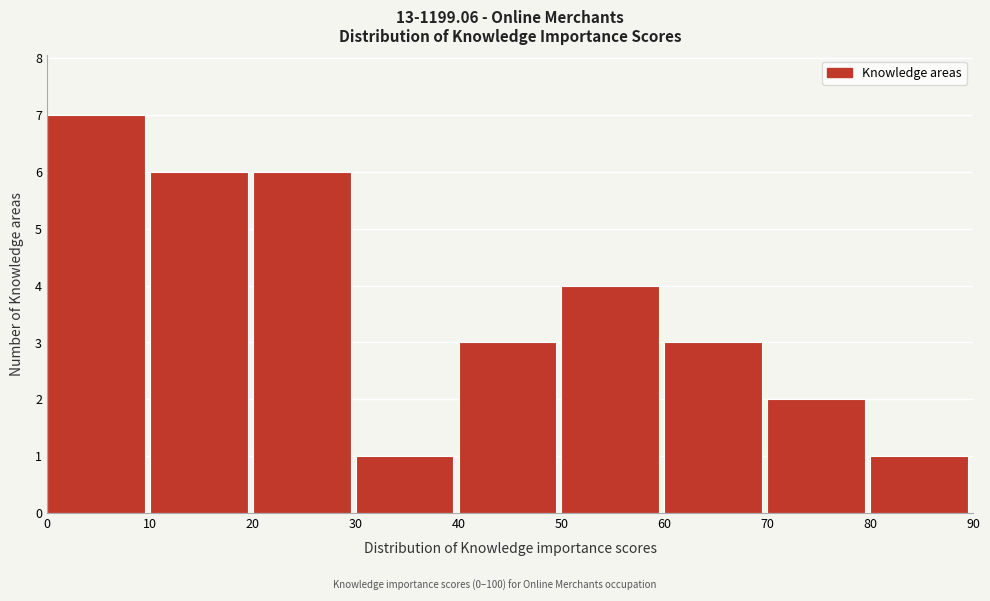

Reading left to right, list every bar in this chart as the range it spans on the x-axis followed by its height. The values are not printed on the chart, so give them approximately, as read against the axis.

0 to 10: 7
10 to 20: 6
20 to 30: 6
30 to 40: 1
40 to 50: 3
50 to 60: 4
60 to 70: 3
70 to 80: 2
80 to 90: 1